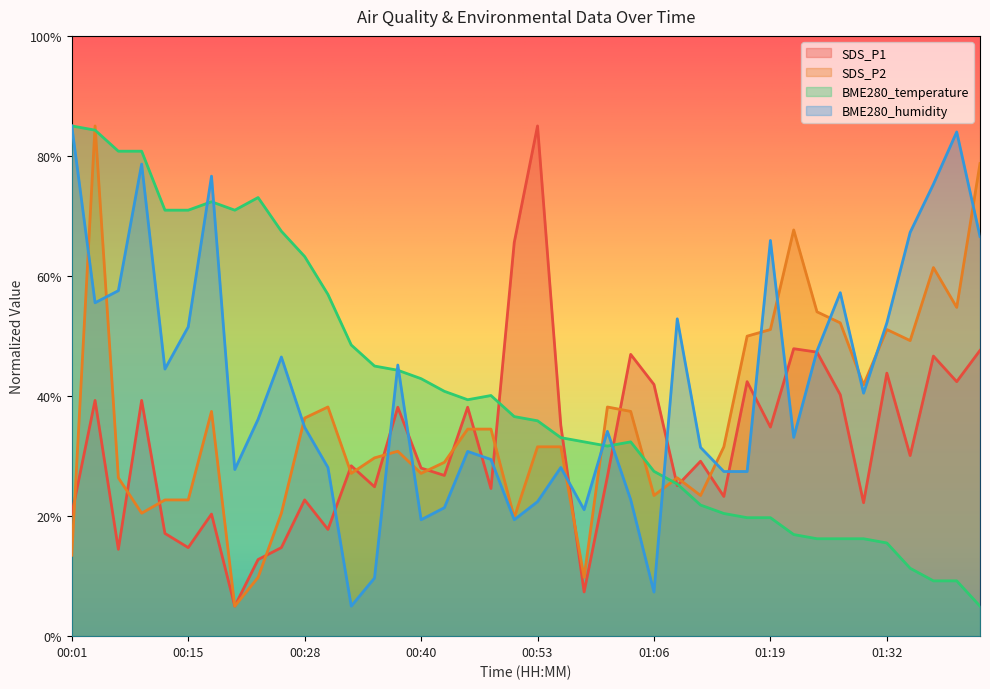

What is the label of the 16th point from the left?

00:40